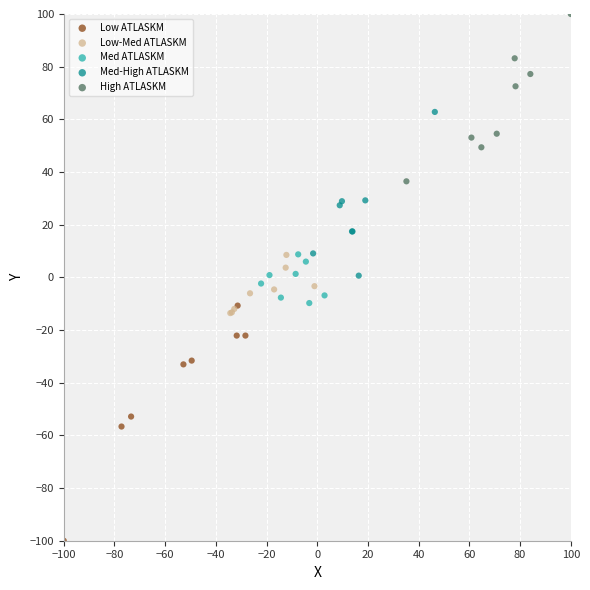

Which series reaches the maximum Y coordinate?

High ATLASKM